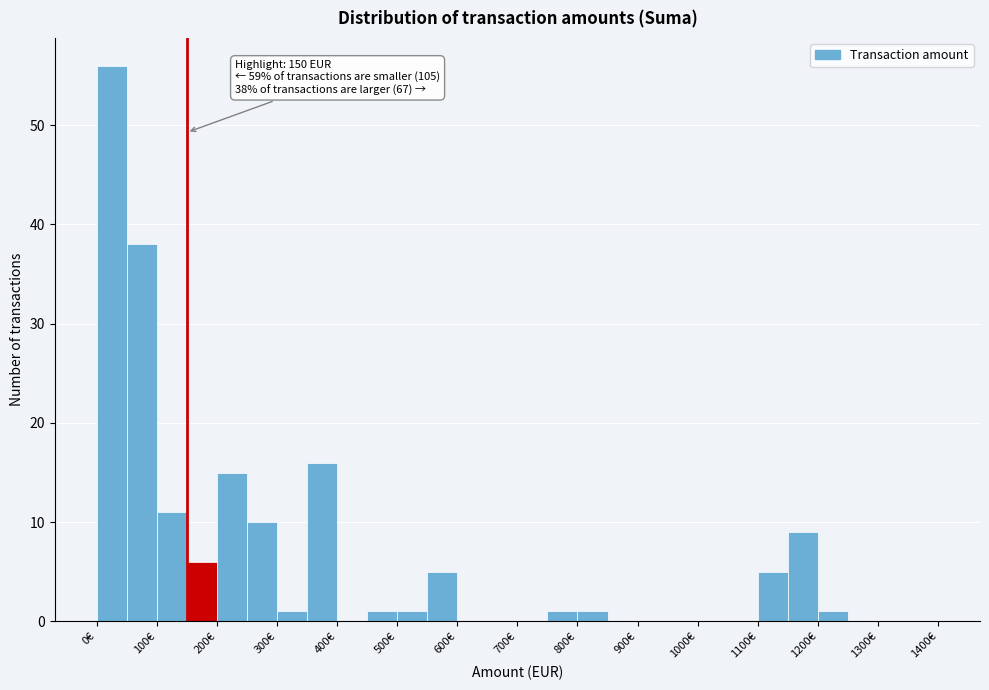

Which range on the x-axis has the tallest bar?

0 to 50